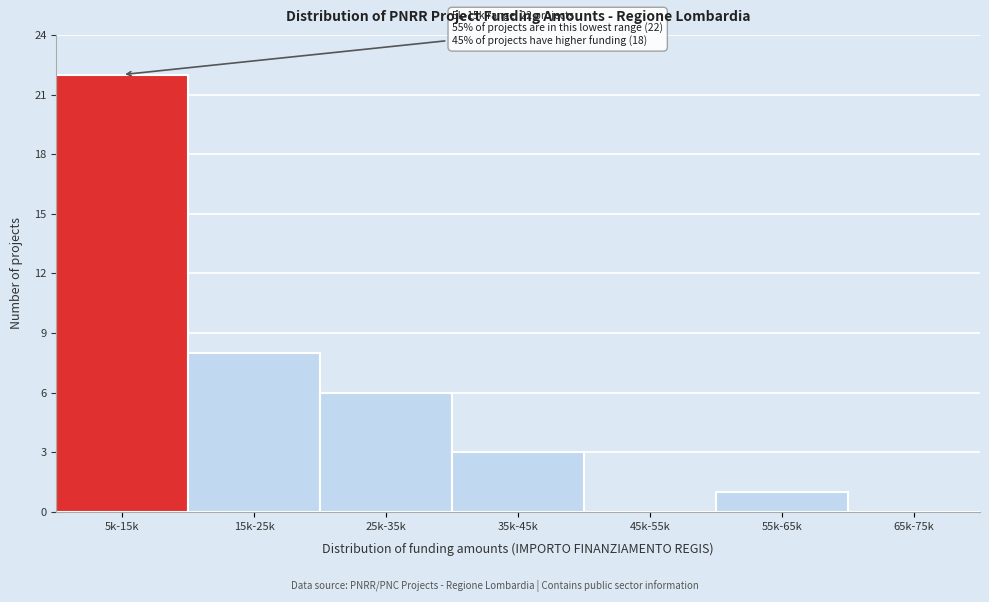

Reading right to left, extract all data points from this chart.

65k-75k=0	55k-65k=1	45k-55k=0	35k-45k=3	25k-35k=6	15k-25k=8	5k-15k=22